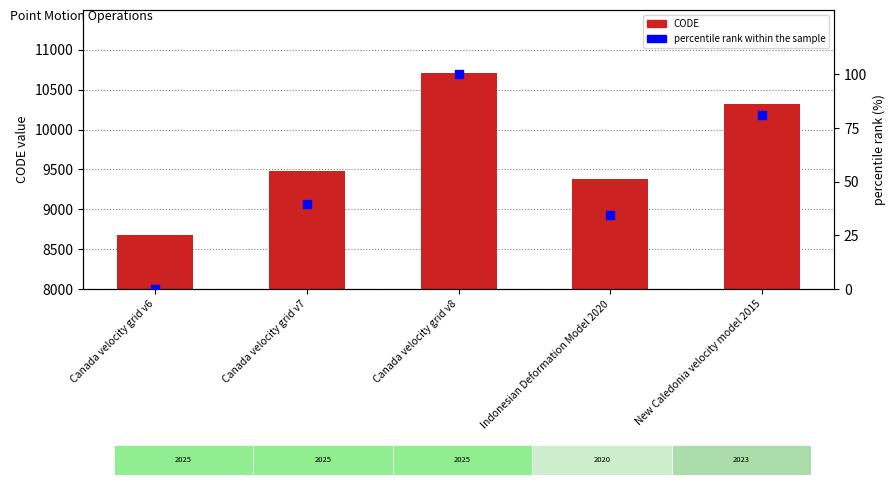

What are all the series names shown in the legend?

CODE, percentile rank within the sample